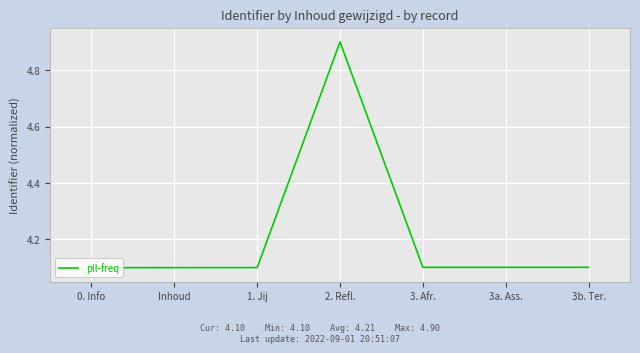

Reading left to right, extract all data points from this chart.

4.1	4.1	4.1	4.9	4.1	4.1	4.1